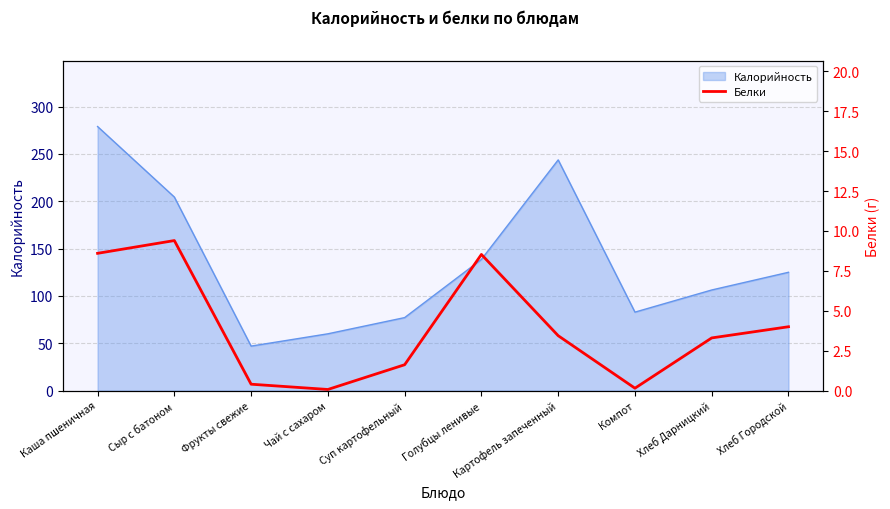

Between Каша пшеничная and Картофель запеченный, which is larger?

Каша пшеничная